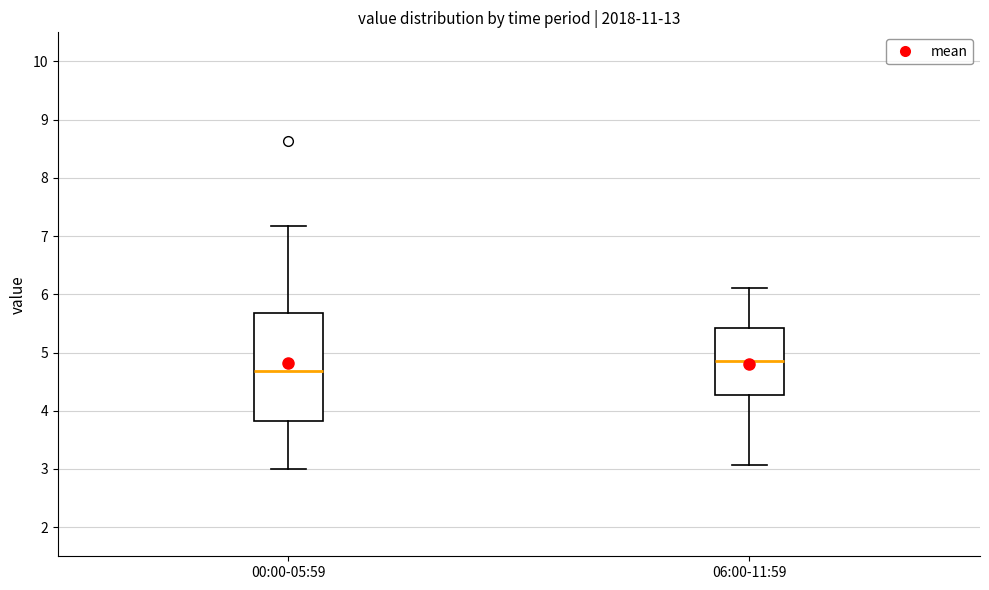

Where does the upper whisker of the box for 00:00-05:59 end on the y-axis? The values are not printed on the chart, so give them approximately, as read against the axis.

7.2